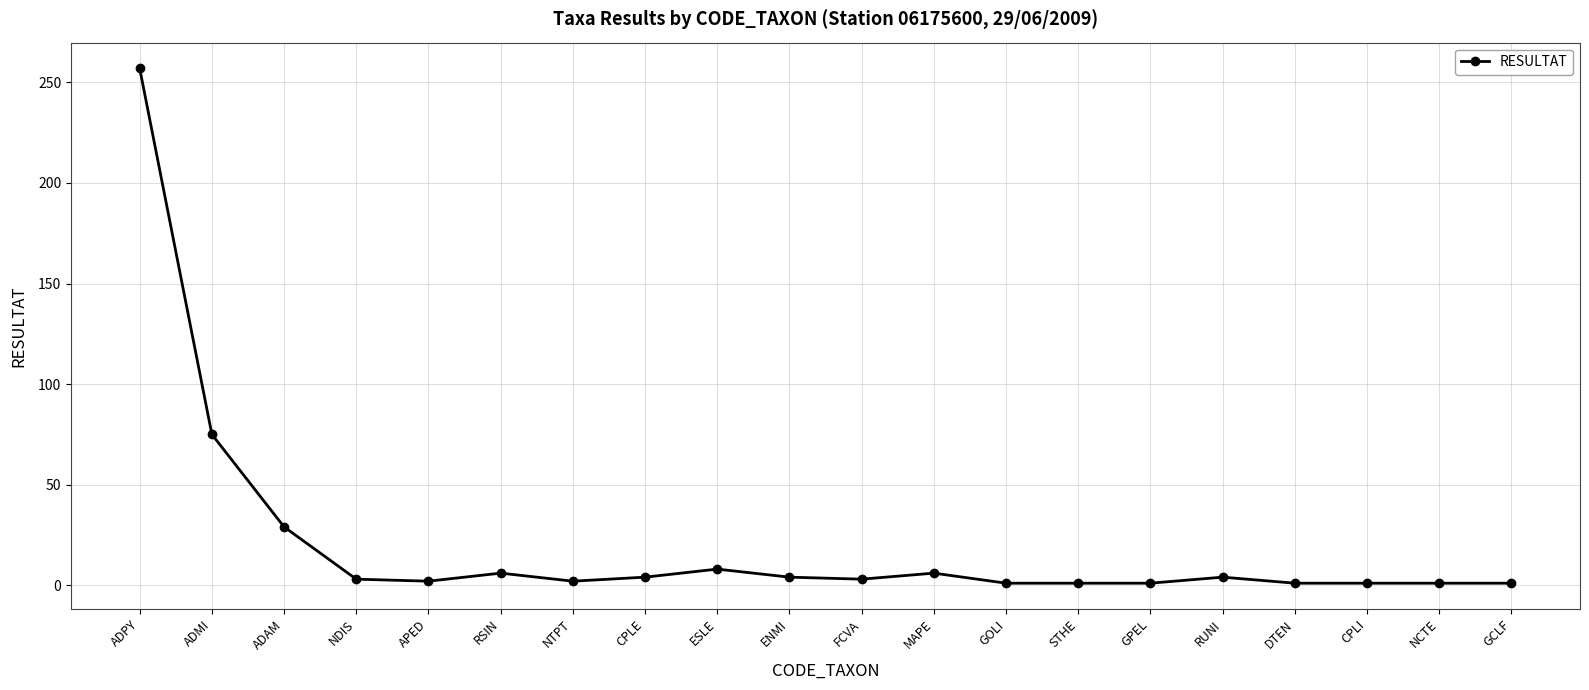

What is the difference between the maximum and minimum values?

256